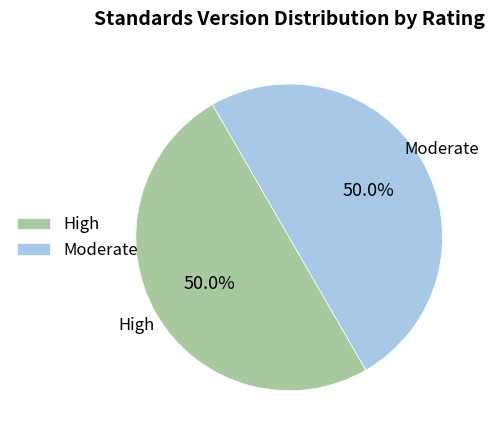

What percentage do High and Moderate together represent?

100.0%